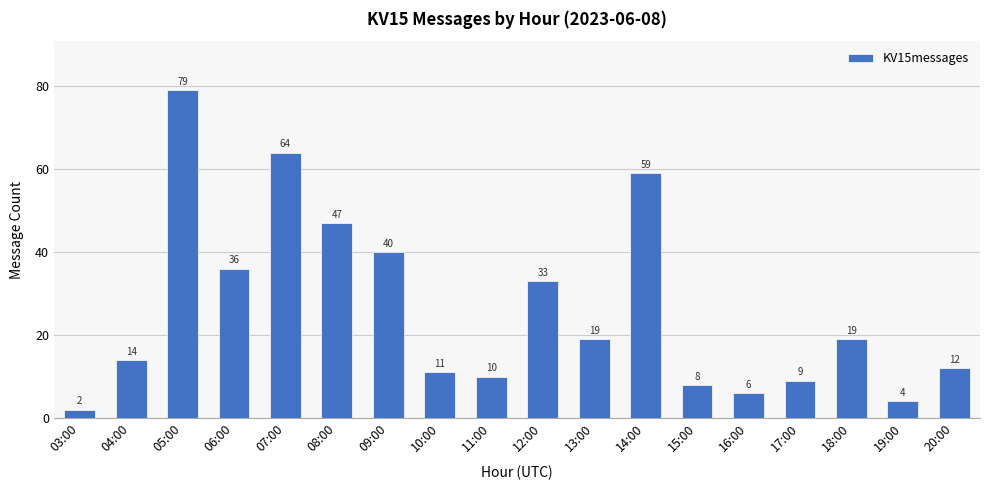

What is the change in value from 03:00 to 06:00?

+34